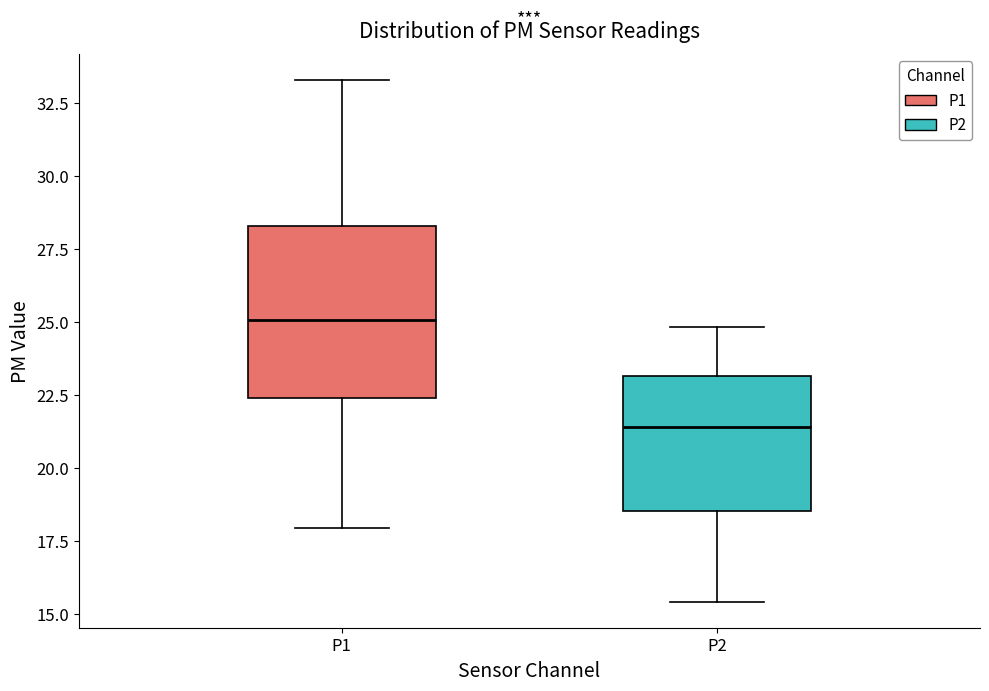

Which box's median line is the highest?

P1